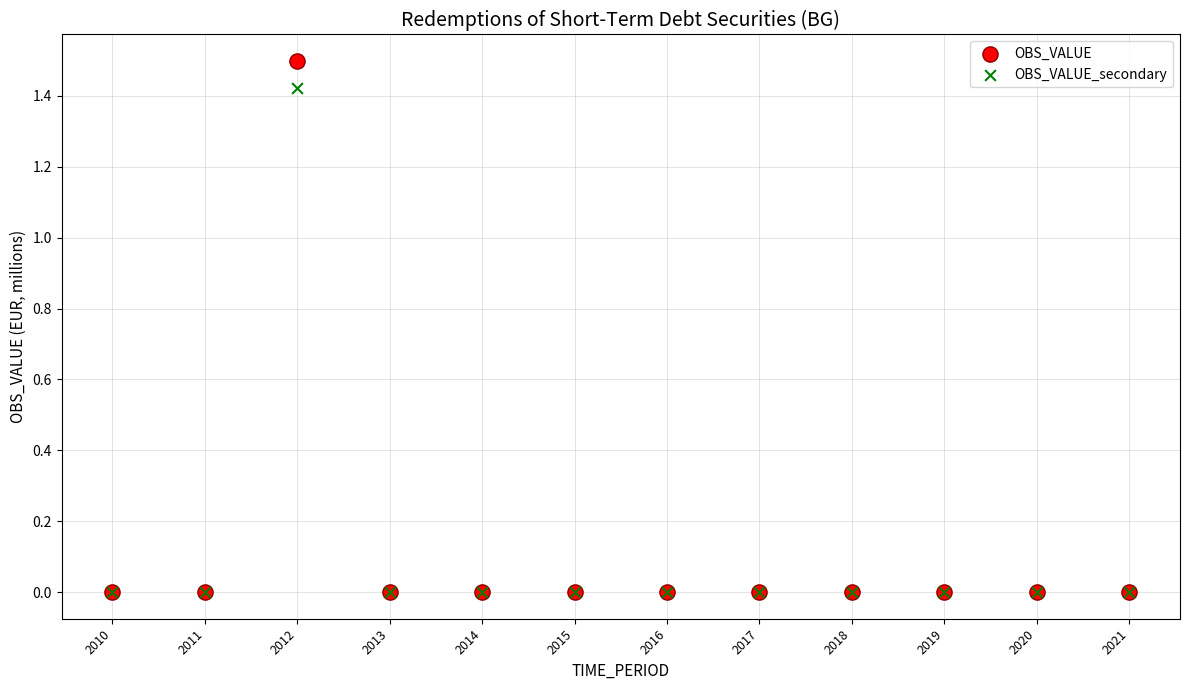

What are all the series names shown in the legend?

OBS_VALUE, OBS_VALUE_secondary